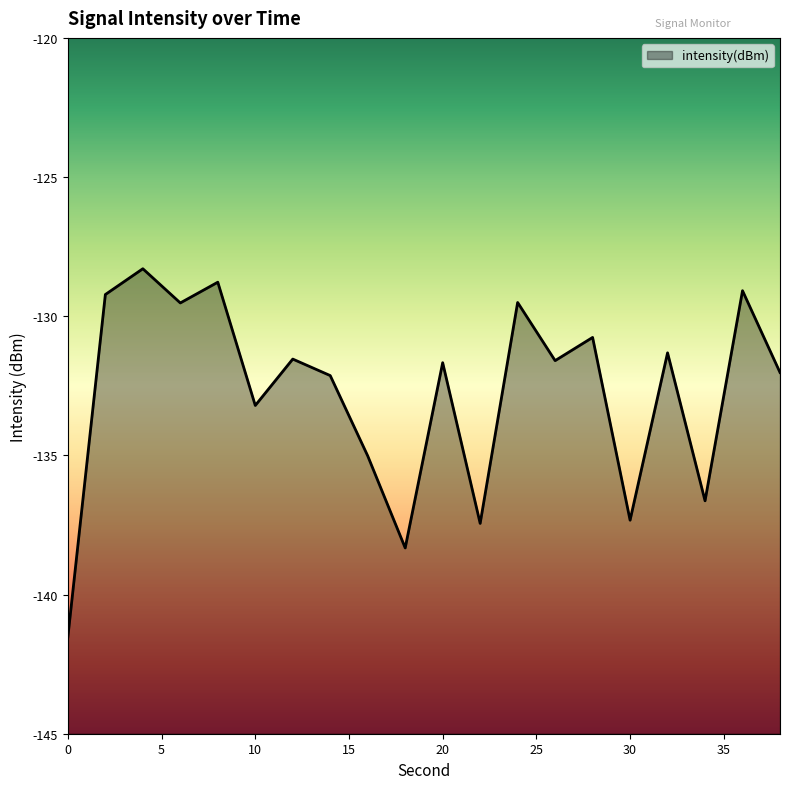

At which label is the value closest to -134?

10